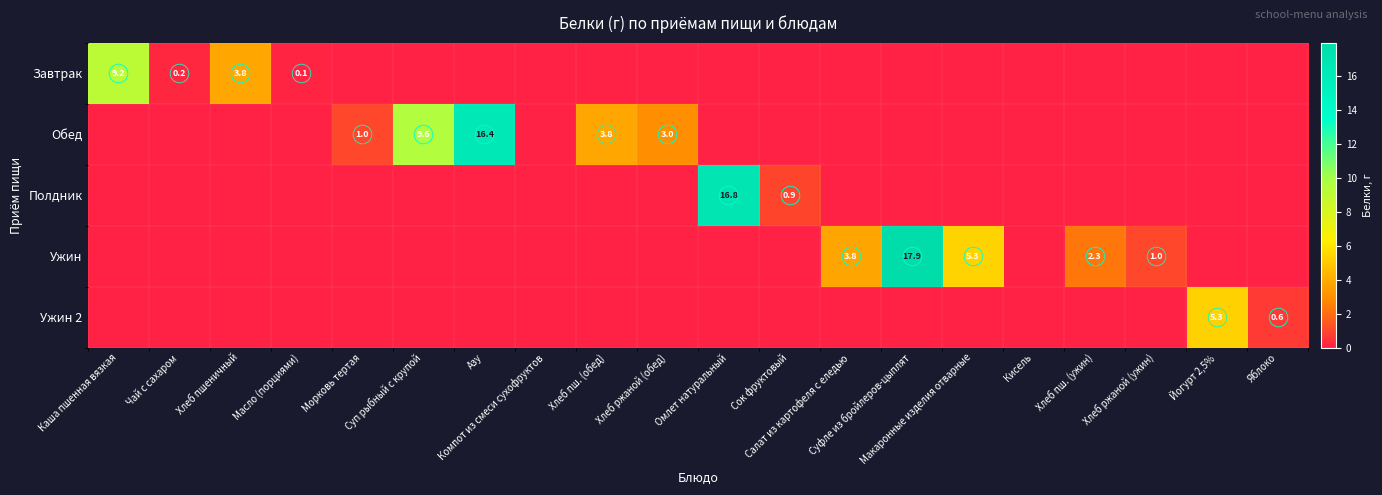

How many distinct data groups are displayed?

5